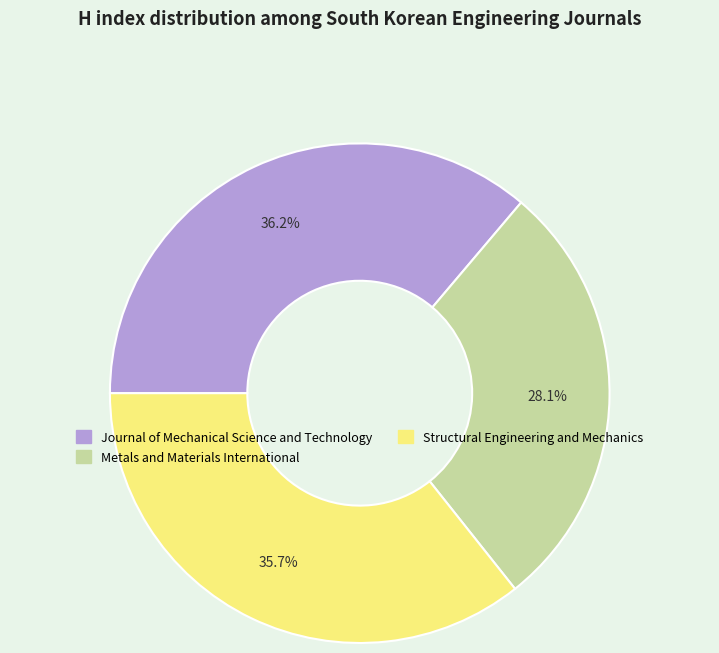

How many segments does this pie chart have?

3